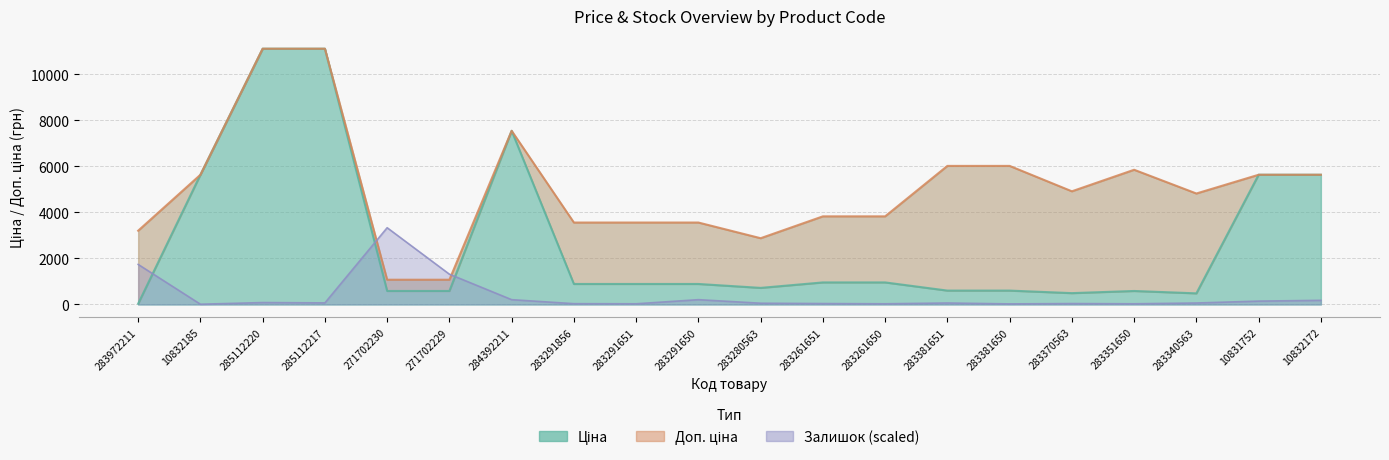

At which label does Ціна first exceed 889?

10832185